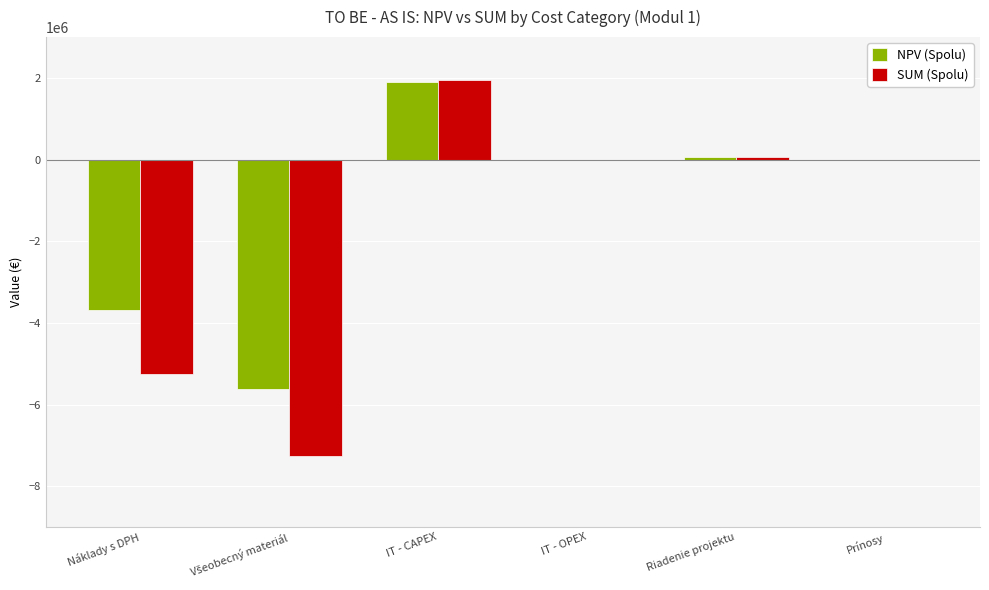

At which category does the chart reach its peak across all series?

IT - CAPEX